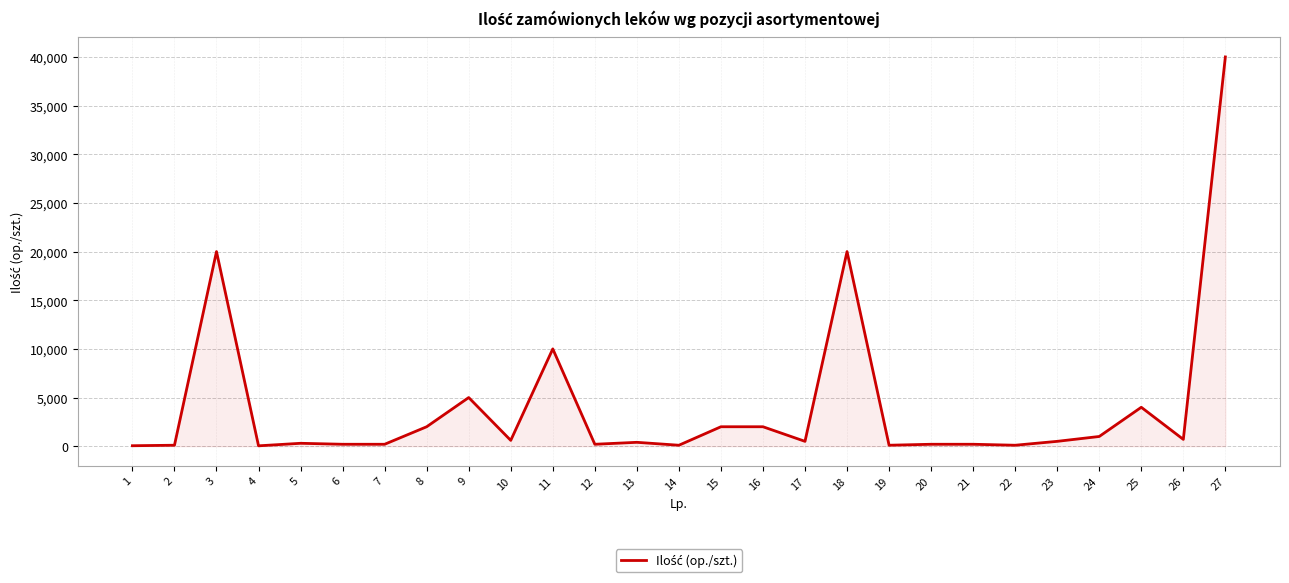

The chart shows a value of 200 at 6. True or false?

True